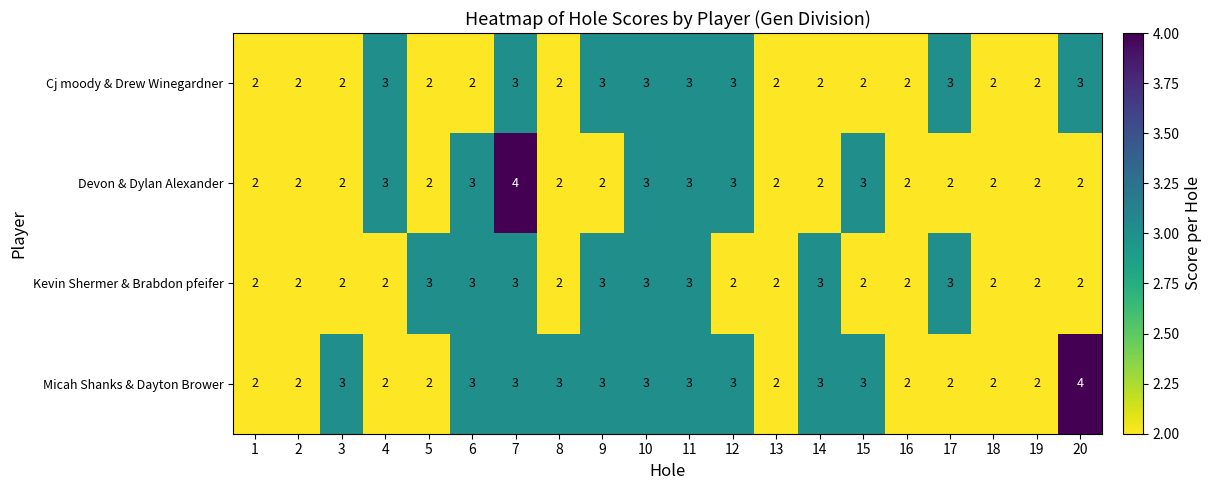

What is the sum of all Devon & Dylan Alexander values?

48